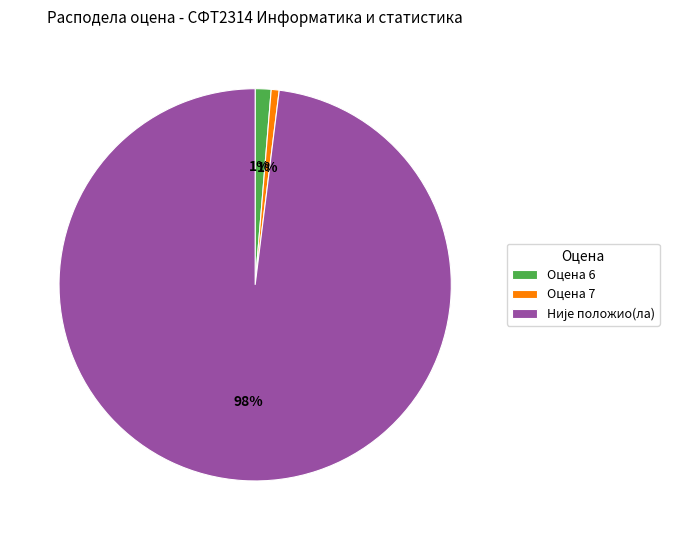

Is Оцена 6 the majority of the pie?

No